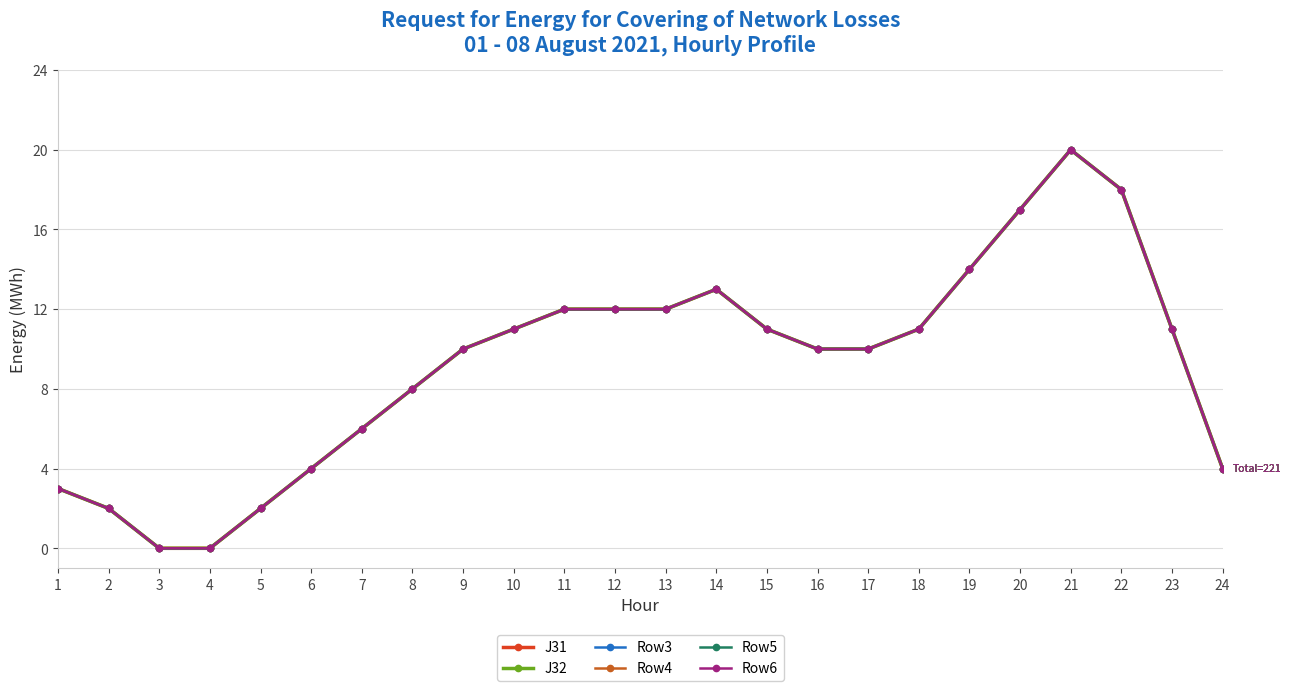

Which has a higher value, 7 or 22?

22